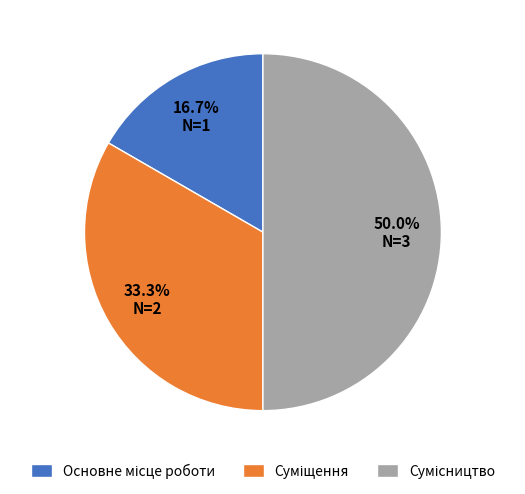

Is it true that Сумісництво is 42% of the pie?

False